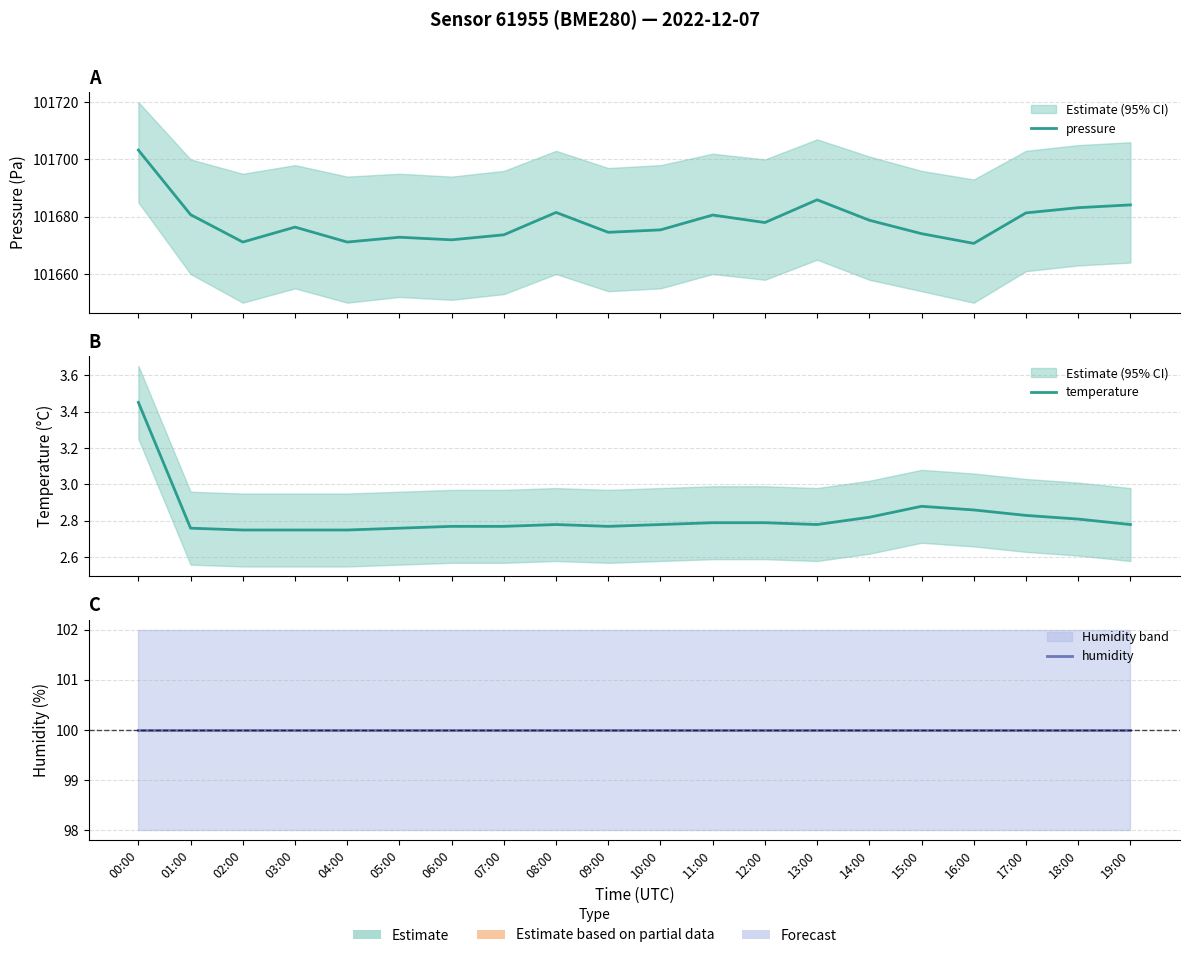

What is the label of the 20th point from the right?

00:00